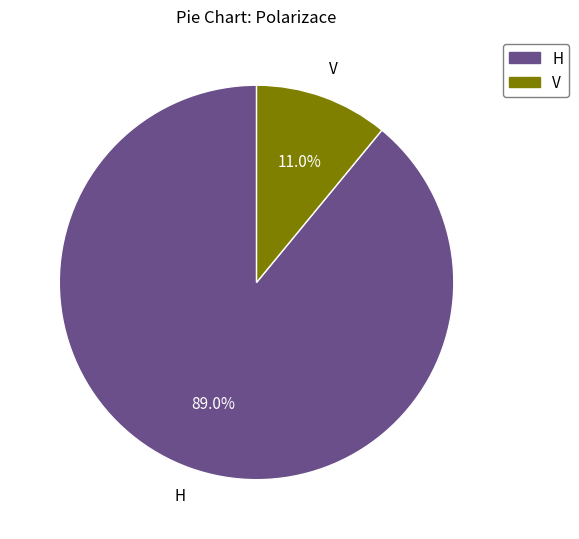

Does H account for over 50% of the chart?

Yes